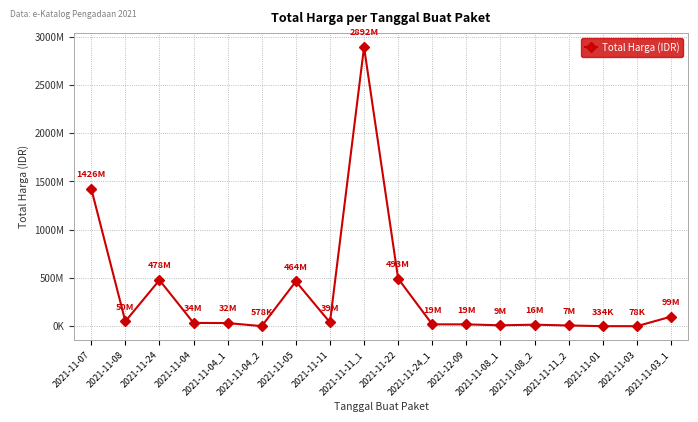

What is the label of the 7th point from the right?

2021-12-09